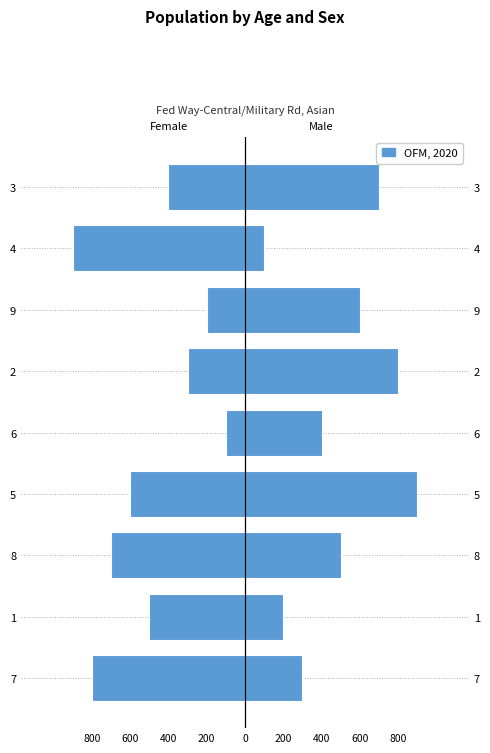

Are the bars horizontal?

Yes